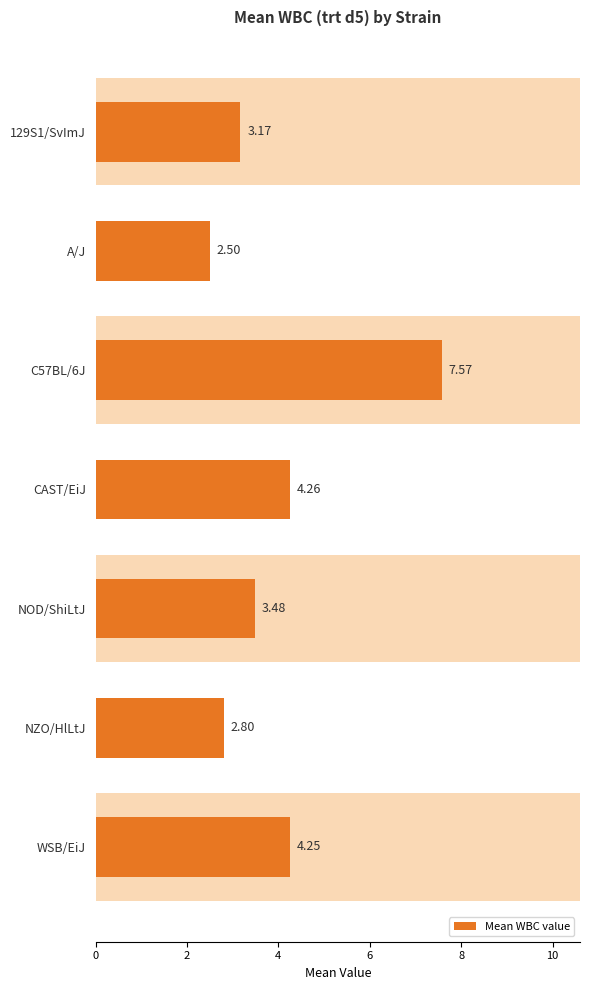

Are the bars horizontal?

Yes